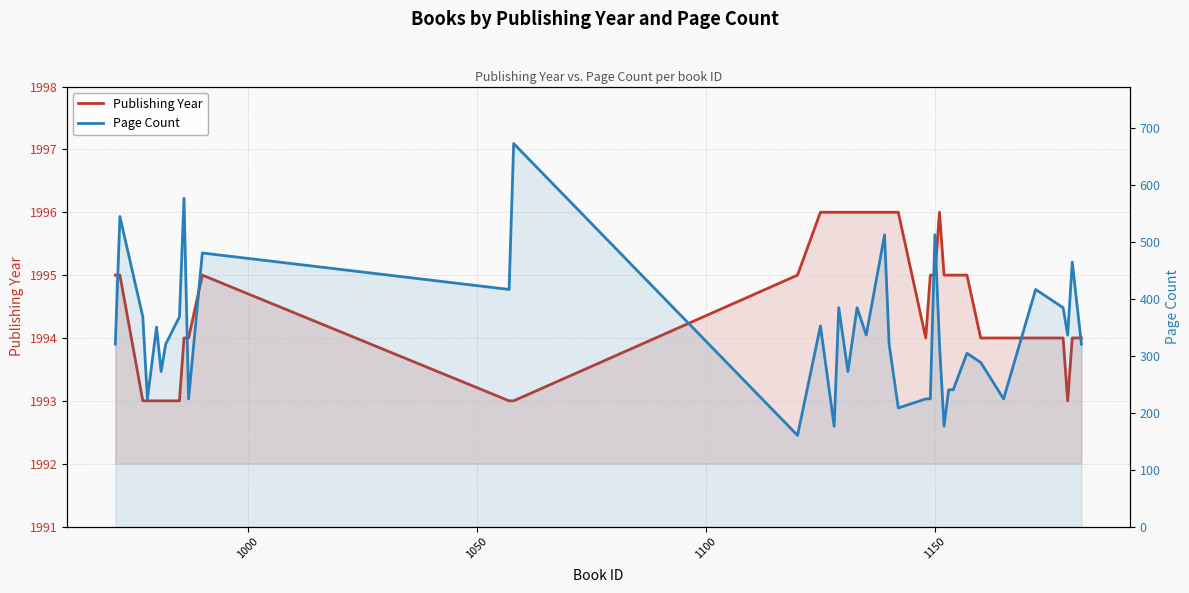

Is it true that Publishing Year equals 594 at 16?

False